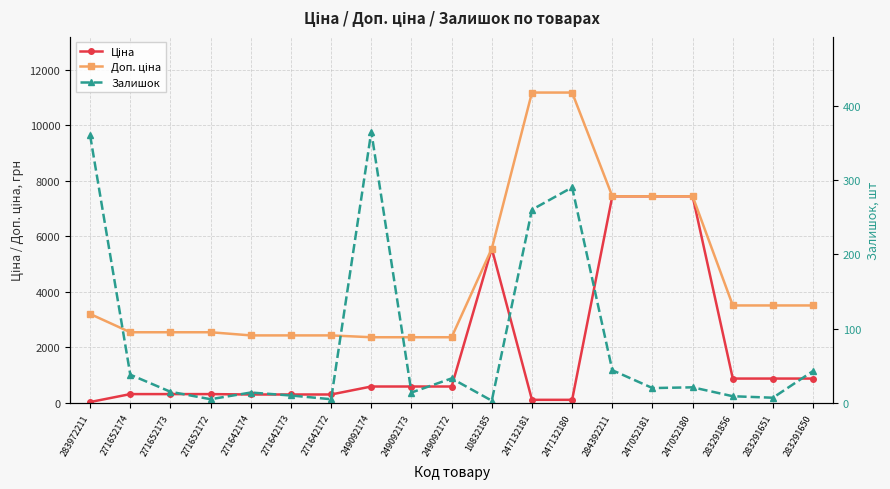

Is this an area chart (filled region under the line)?

No